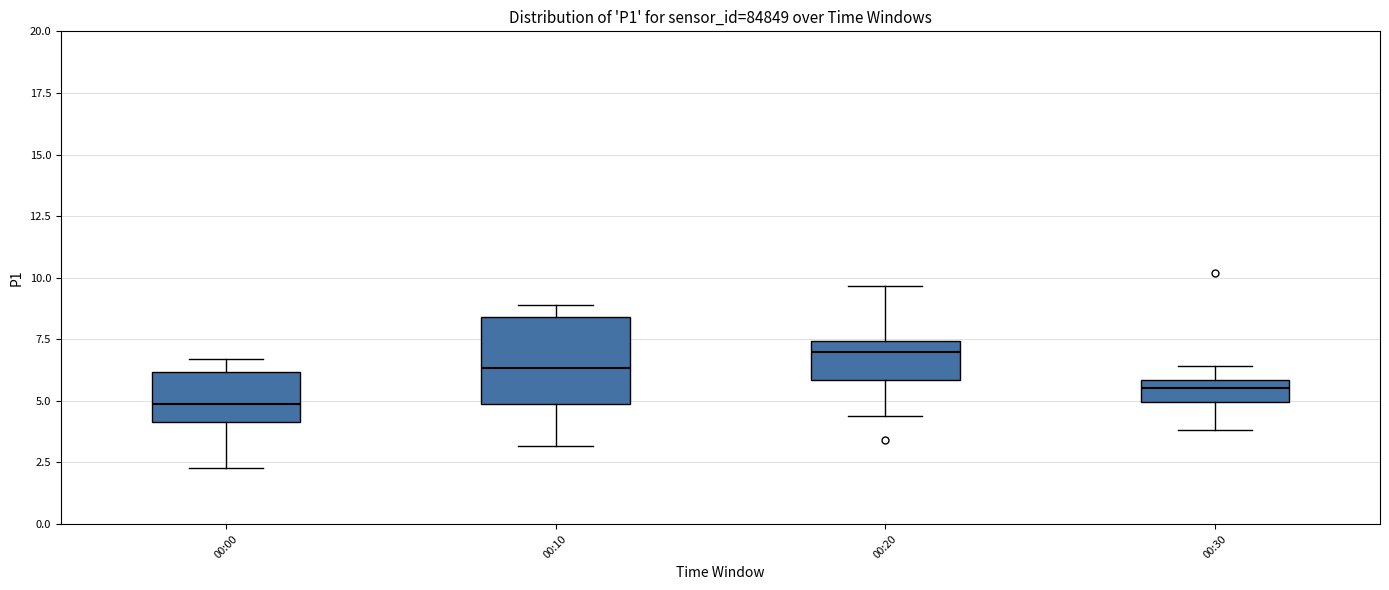

Where is the upper edge of the box for 00:10 on the y-axis? The values are not printed on the chart, so give them approximately, as read against the axis.

8.5